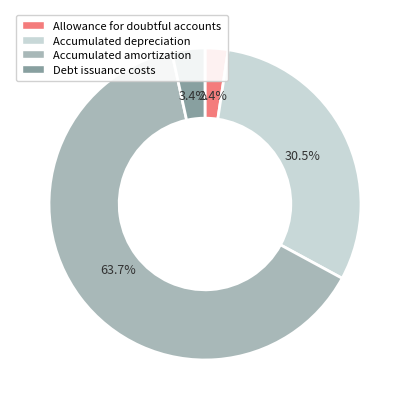

Does any single category account for the majority?

Yes